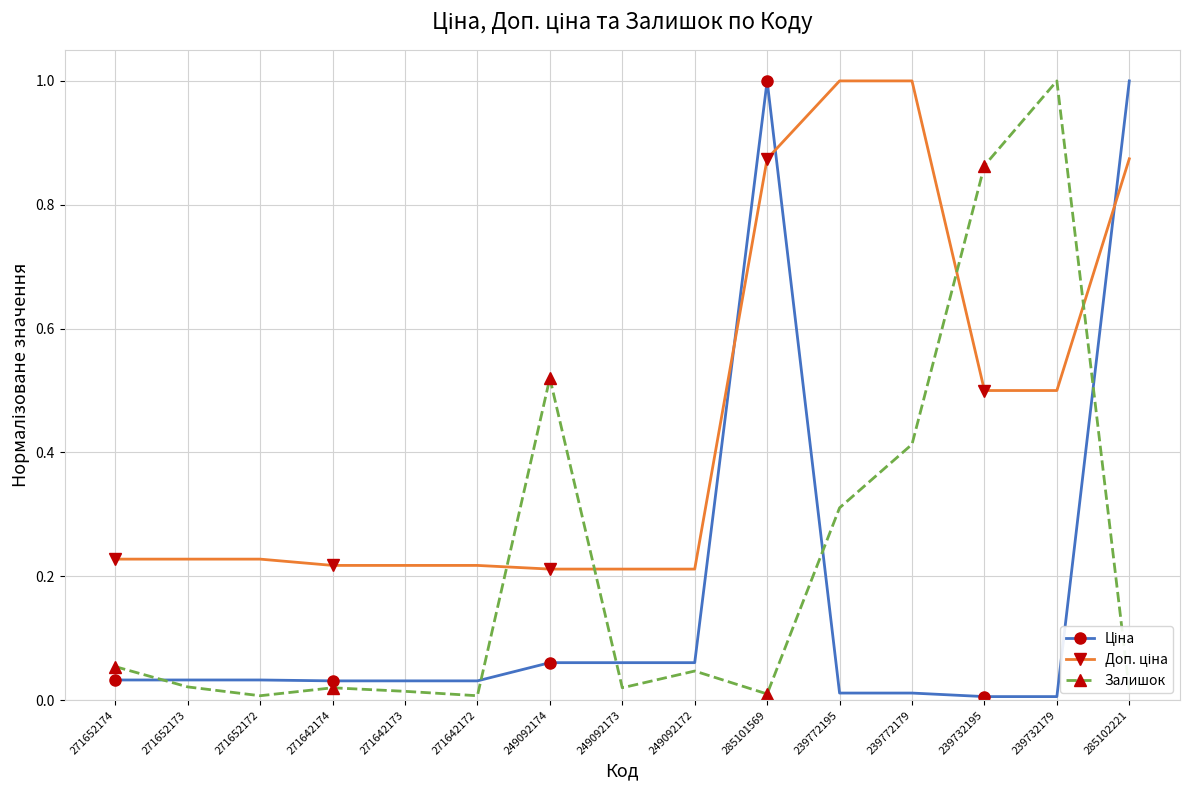

What is the greatest value displayed?

1.0